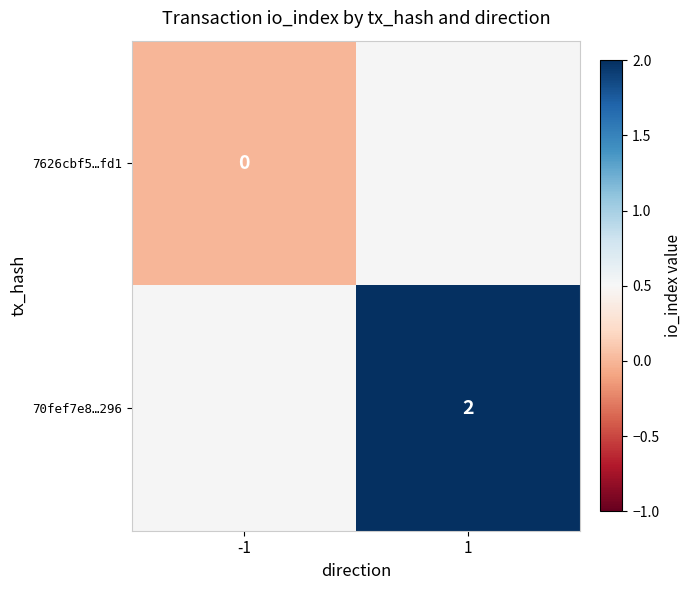

Which label corresponds to the largest value in the chart?

1